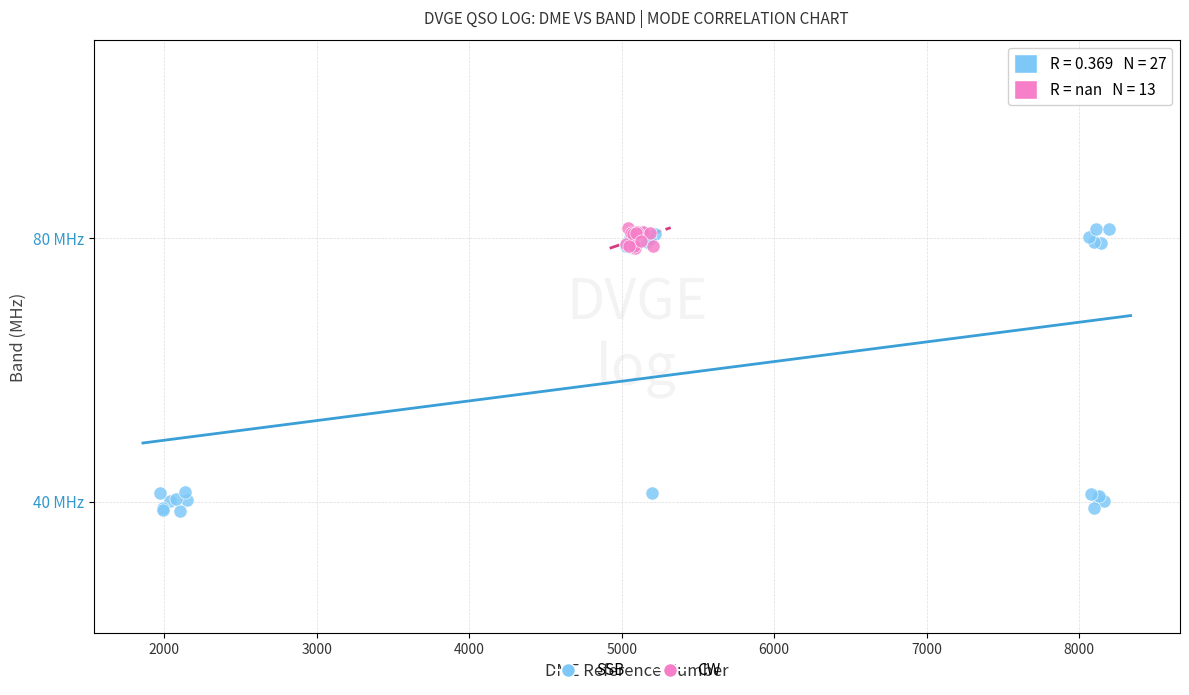

What are all the series names shown in the legend?

SSB, CW